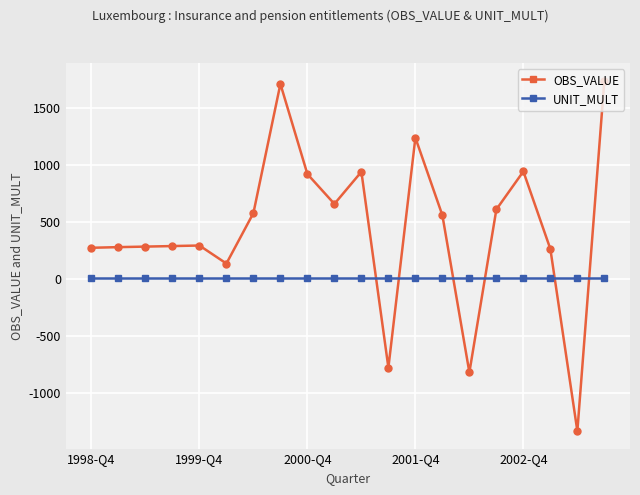

What are all the series names shown in the legend?

OBS_VALUE, UNIT_MULT